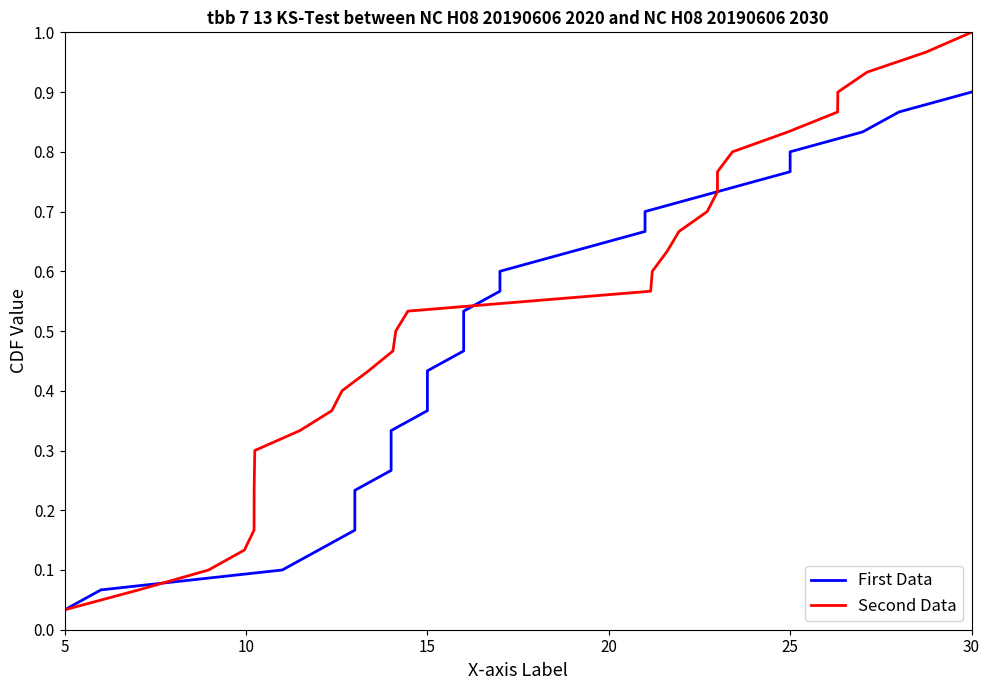

Where is Second Data nearest to the value 0?

5